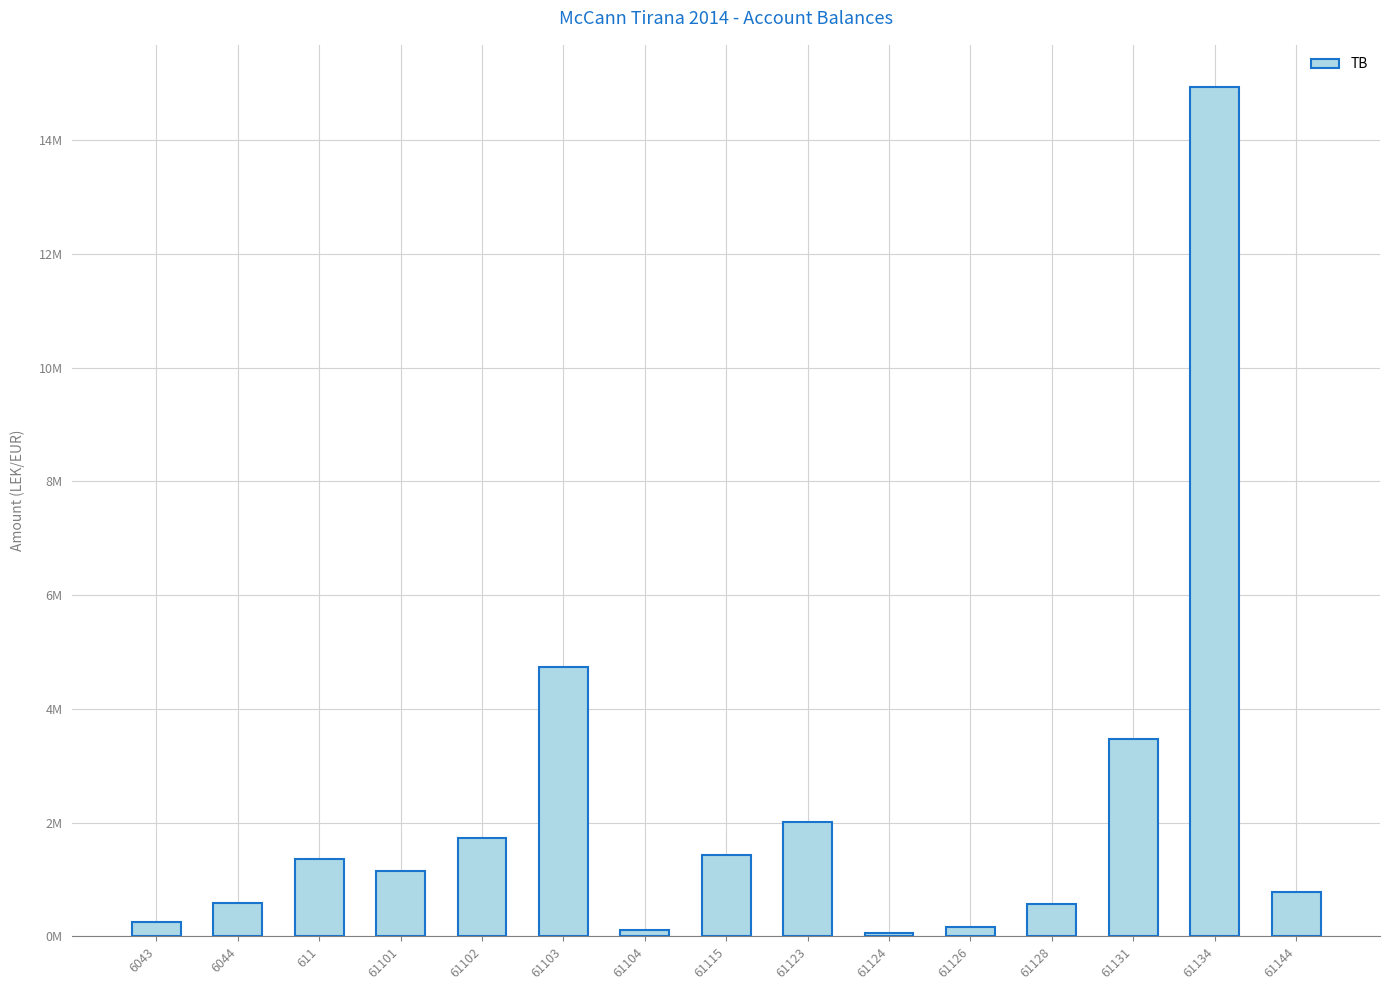

What is the label of the 13th bar from the right?

611